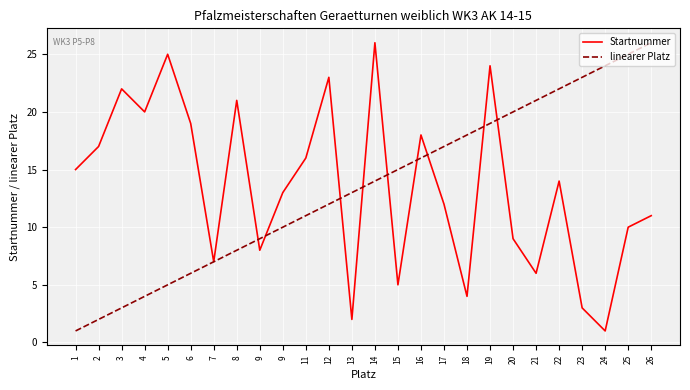

Reading left to right, what are all the values shown in this chart?

Startnummer: 1=15	2=17	3=22	4=20	5=25	6=19	7=7	8=21	9=8	9=13	11=16	12=23	13=2	14=26	15=5	16=18	17=12	18=4	19=24	20=9	21=6	22=14	23=3	24=1	25=10	26=11
linearer Platz: 1=1	2=2	3=3	4=4	5=5	6=6	7=7	8=8	9=9	9=10	11=11	12=12	13=13	14=14	15=15	16=16	17=17	18=18	19=19	20=20	21=21	22=22	23=23	24=24	25=25	26=26